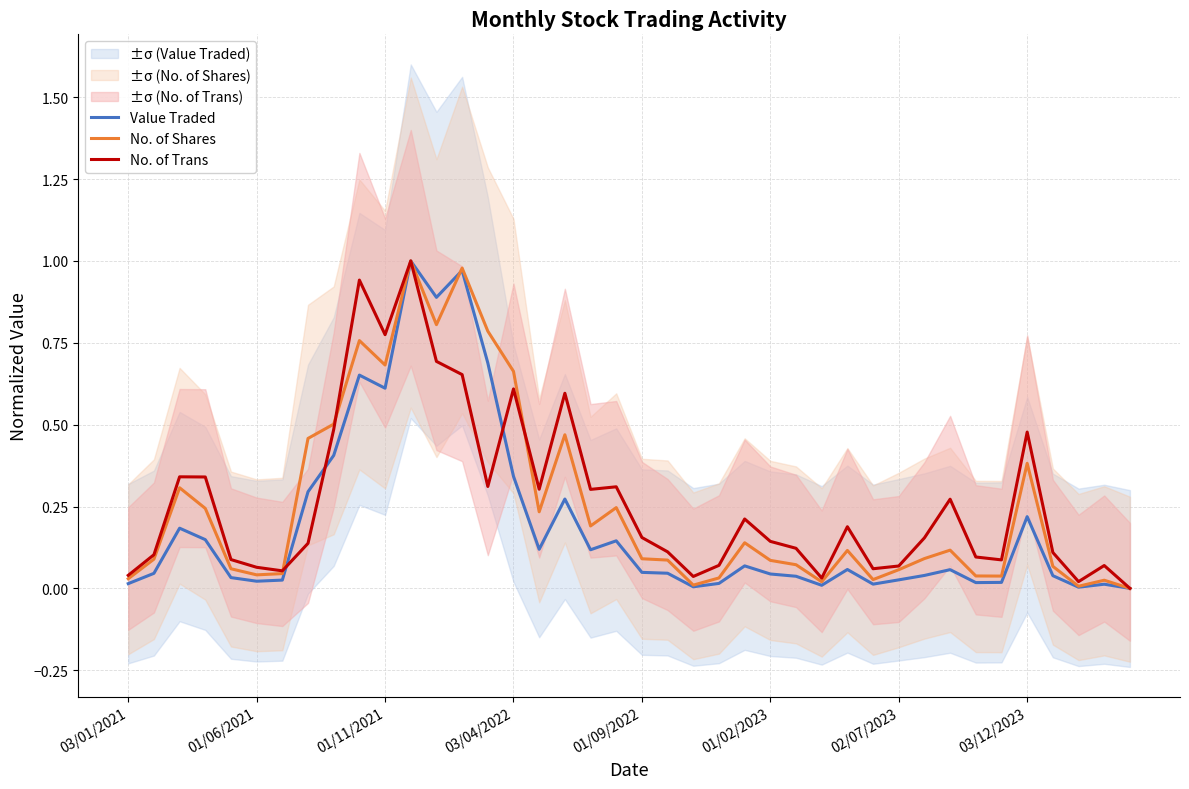

Which series ends up on top after the final intersection of No. of Shares and Value Traded?

No. of Shares